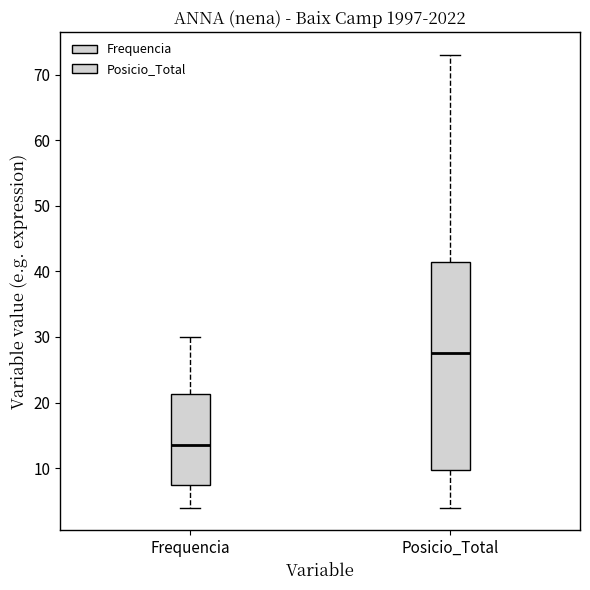

Which box's median line is the highest?

Posicio_Total